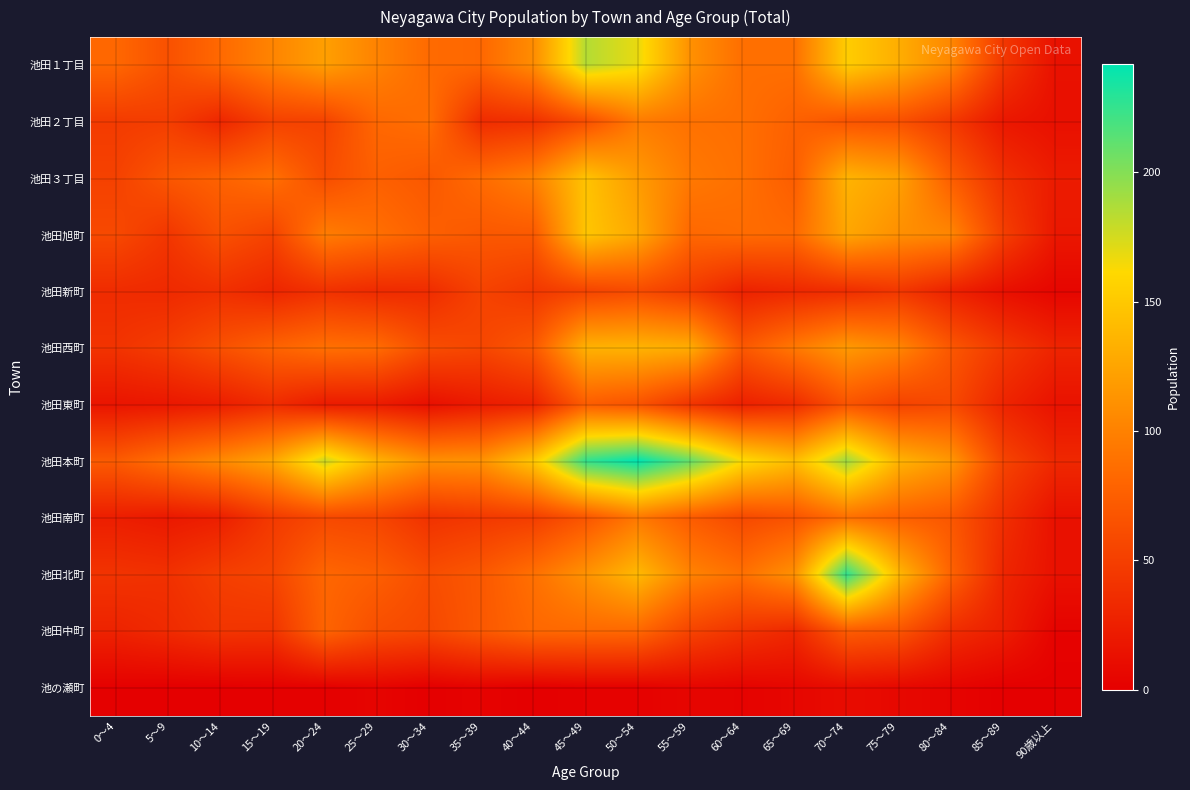

Which series has the largest total across all categories?

池田本町